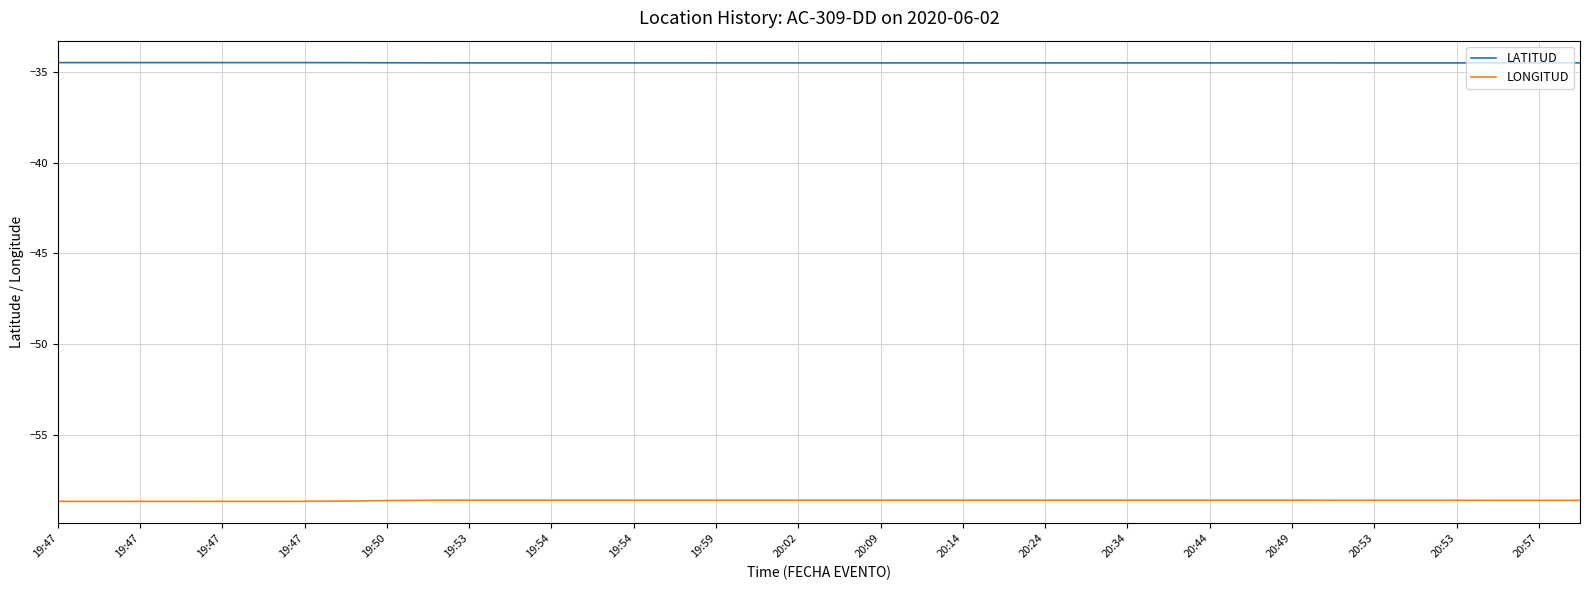

What is the lowest value of the LATITUD series?

-34.5